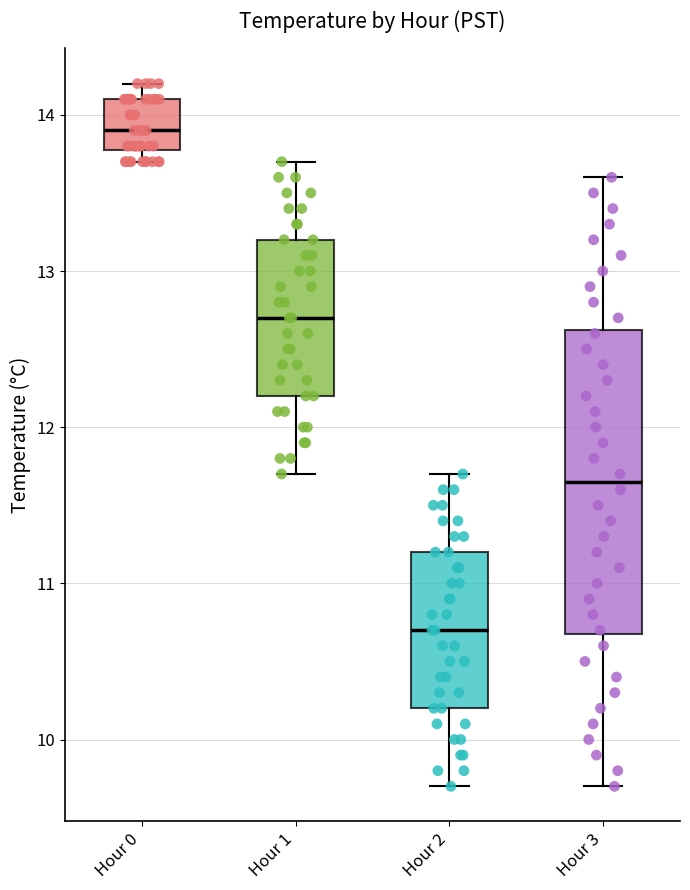

Where does the upper whisker of the box for Hour 2 end on the y-axis? The values are not printed on the chart, so give them approximately, as read against the axis.

11.7